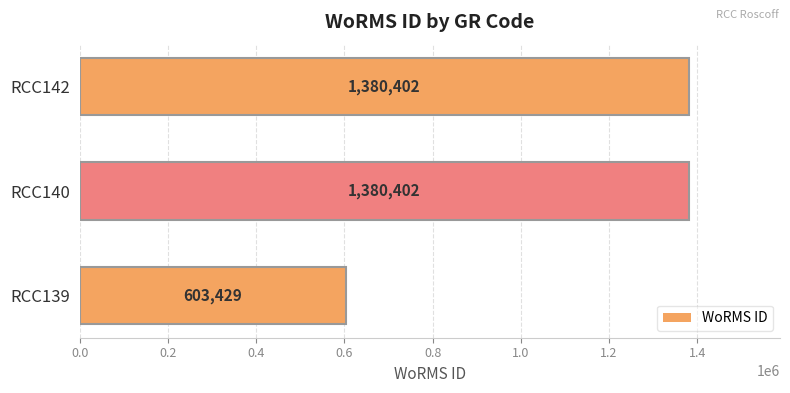

How many categories are shown in the chart?

3